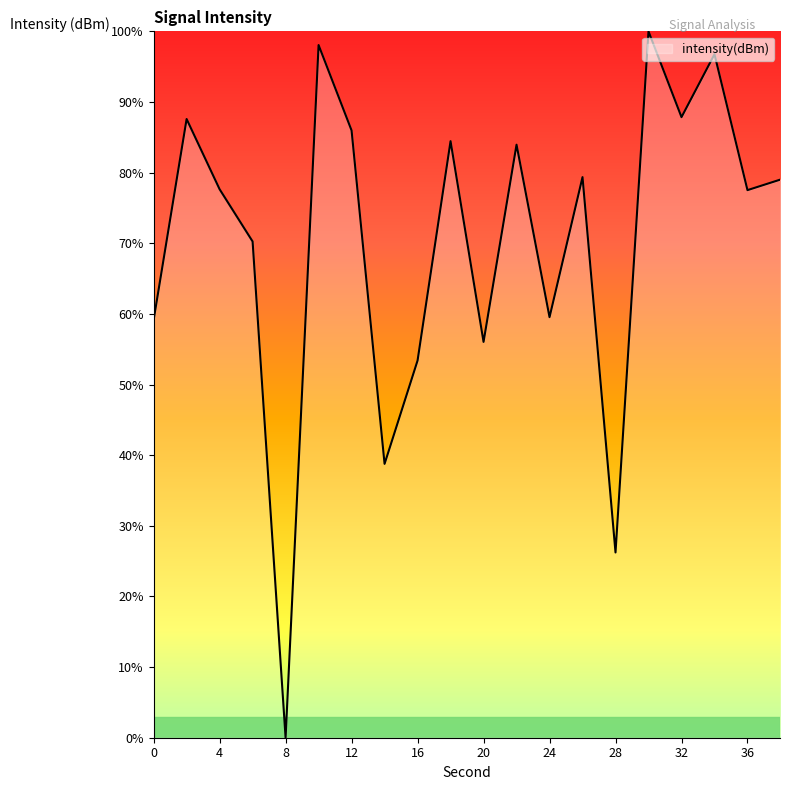

Count the number of values greater than 79.

10